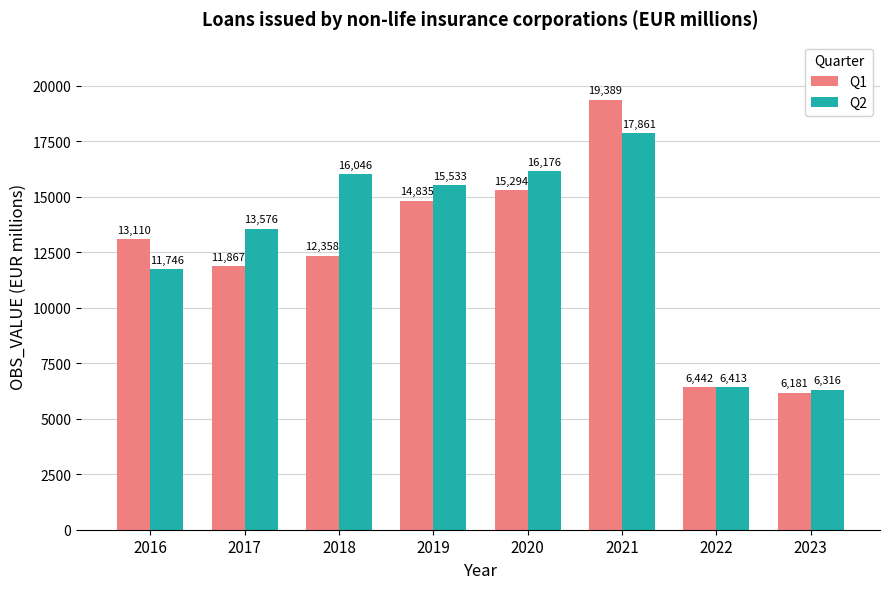

Which series has the widest spread of values?

Q1